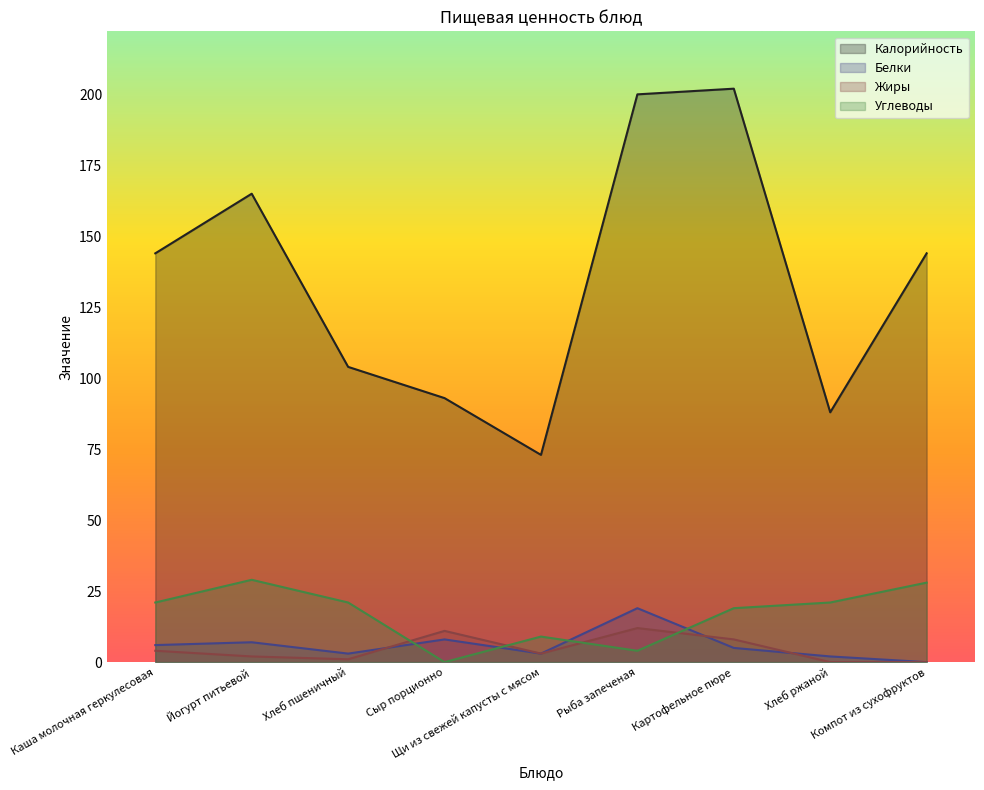

What is the average value of the Жиры series?

5